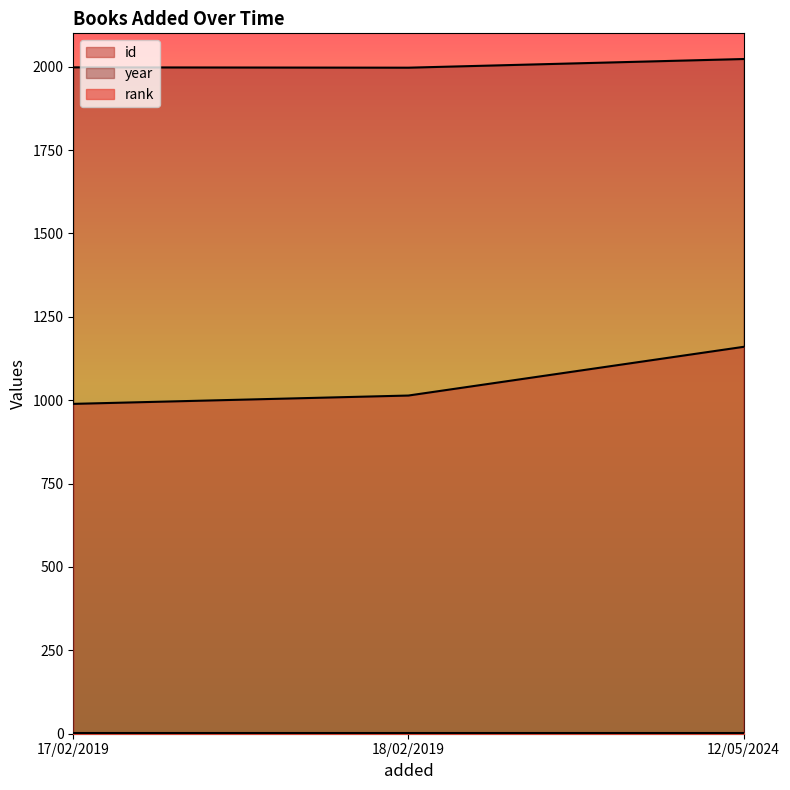

Which has a higher value, 12/05/2024 or 18/02/2019?

12/05/2024